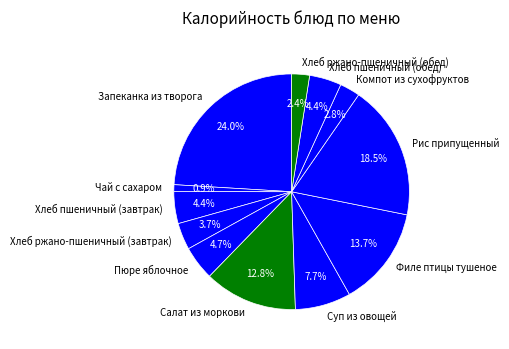

Which has a higher value, Пюре яблочное or Чай с сахаром?

Пюре яблочное